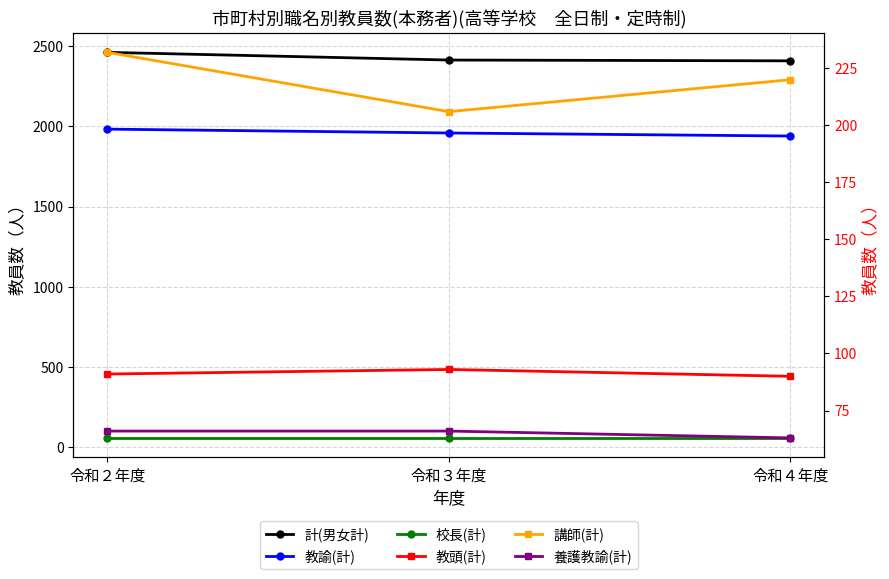

How many categories are shown in the chart?

3